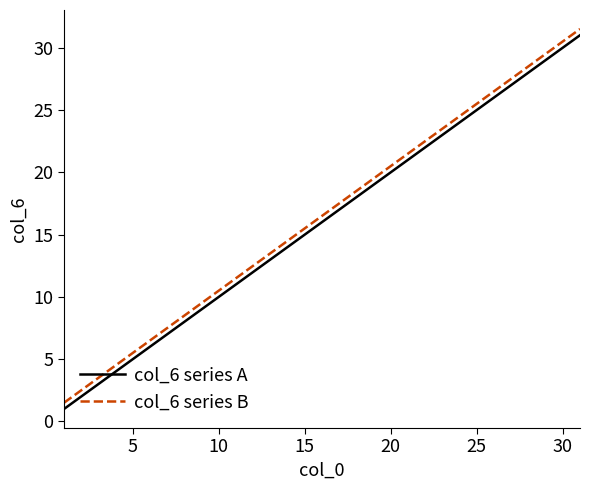

True or false: col_6 series B and col_6 series A intersect in this chart.

False